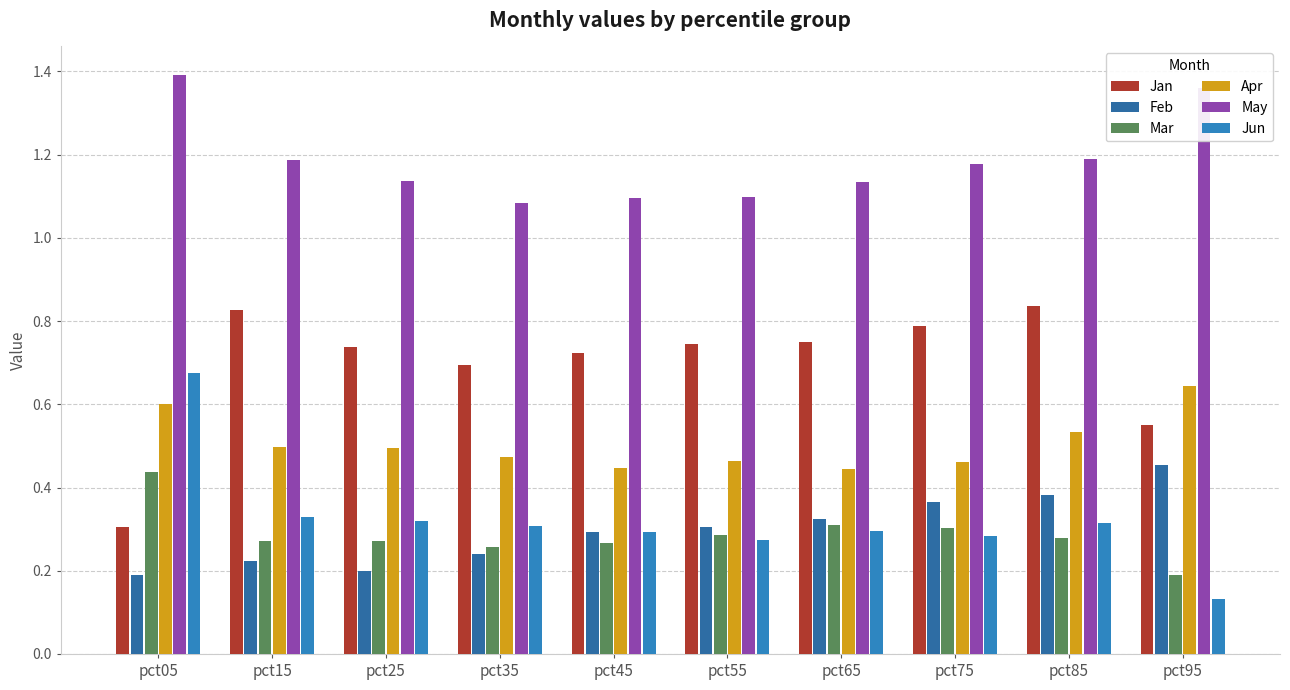

Which series has the largest range (max minus min)?

Jun